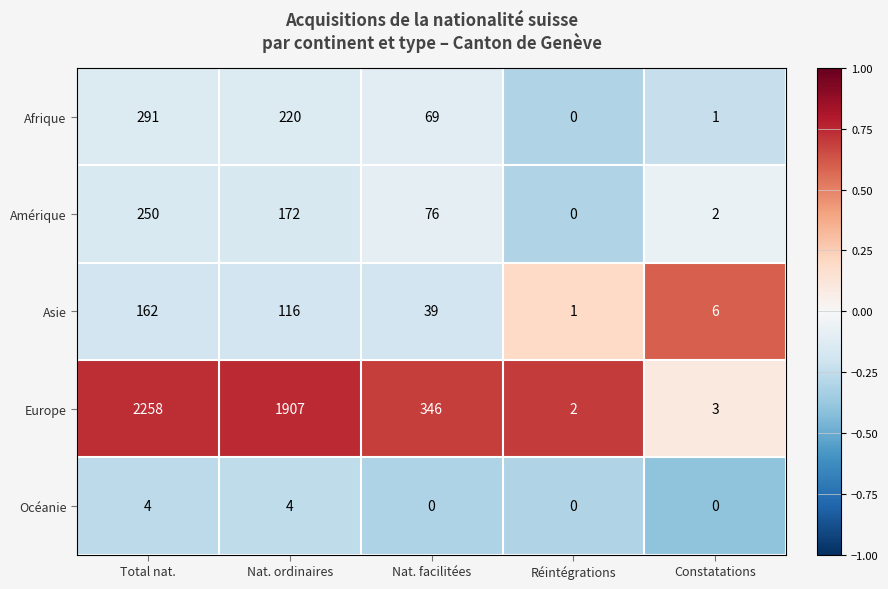

Is it true that Afrique equals 69 at Nat. facilitées?

True